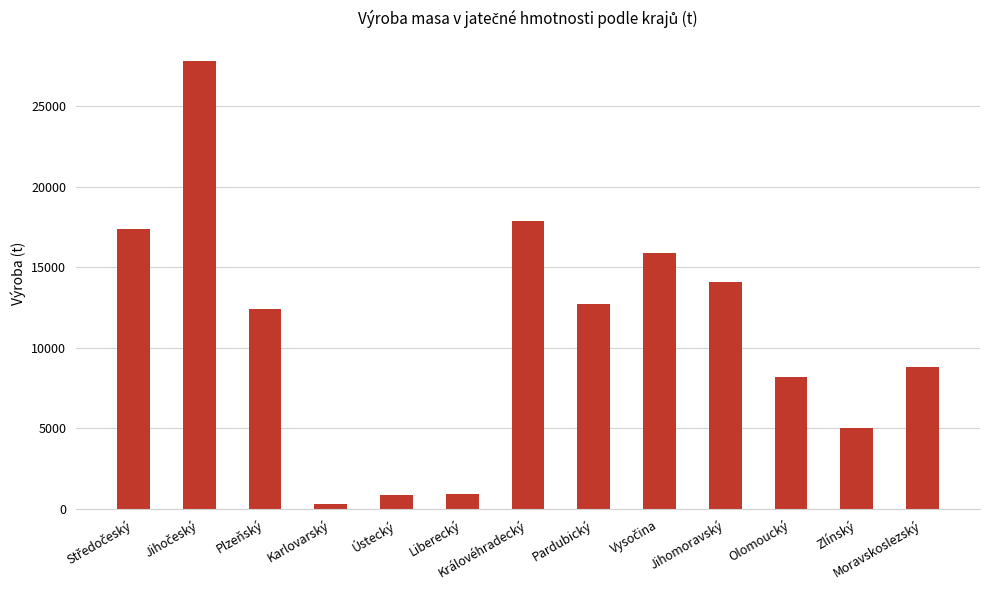

The chart shows a value of 4837.1 at Moravskoslezský. True or false?

False